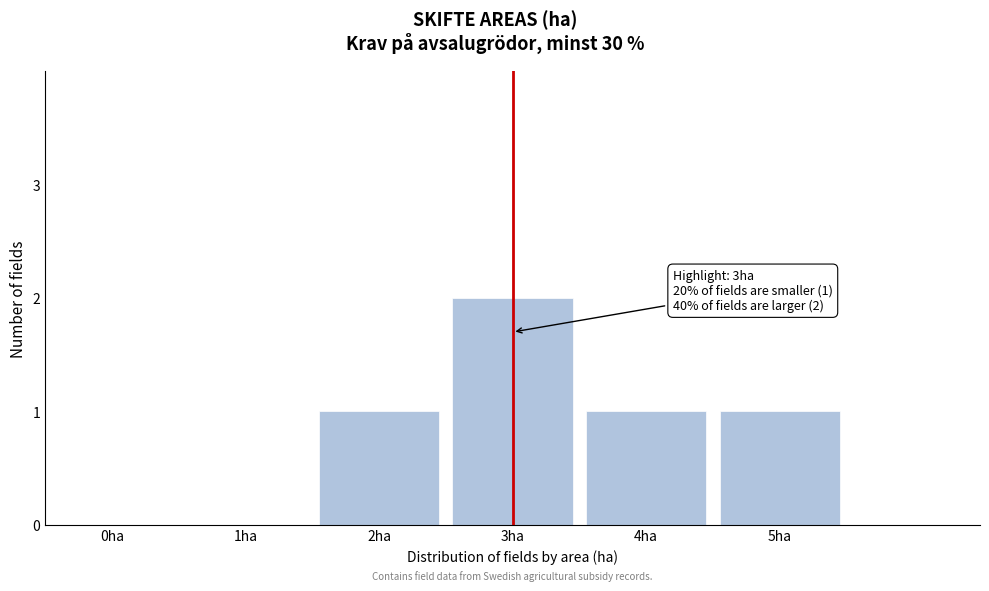

Reading left to right, list all the values displayed in this chart.

0ha=0	1ha=0	2ha=1	3ha=2	4ha=1	5ha=1